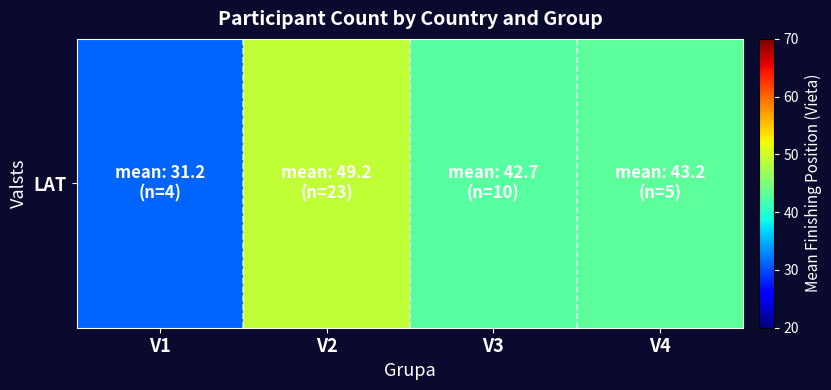

List the labels in order of value, smallest first.

V1, V3, V4, V2